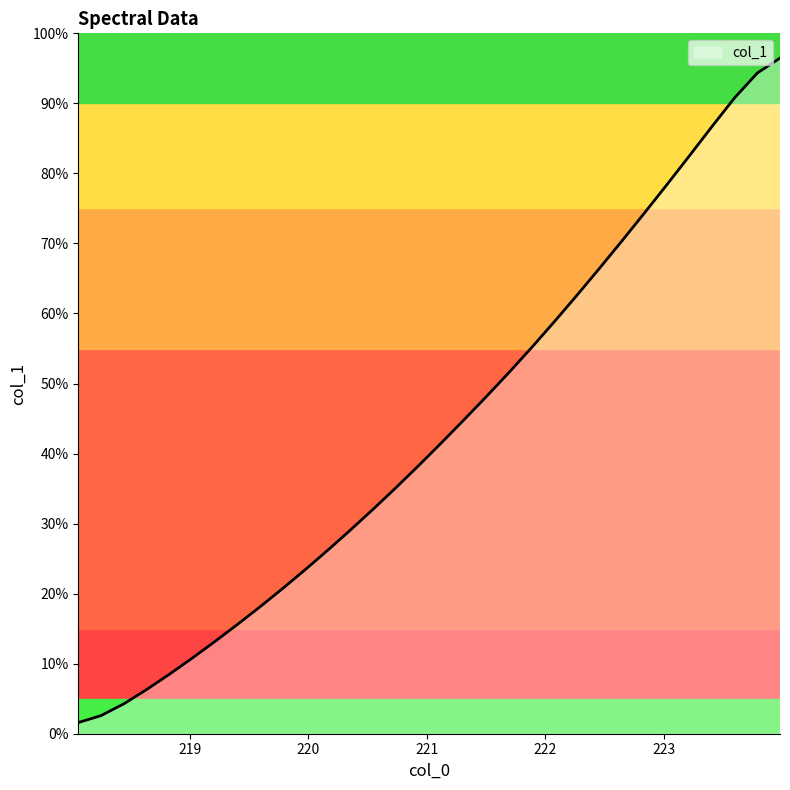

What is the greatest value displayed?

96.5